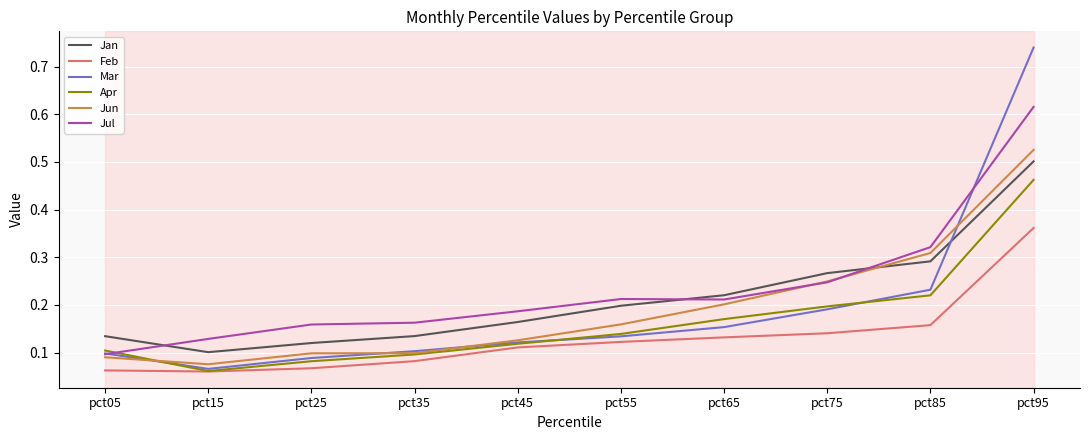

Is the value of Jan at pct45 greater than the value of Apr at pct15?

Yes